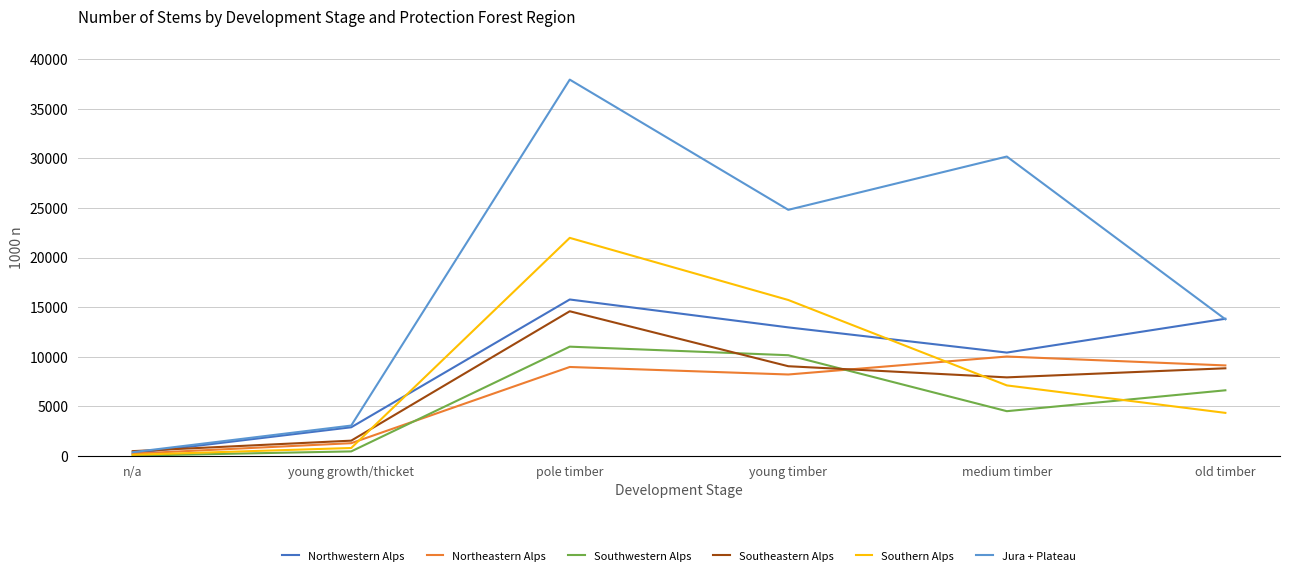

What is the minimum value for Southern Alps?

113